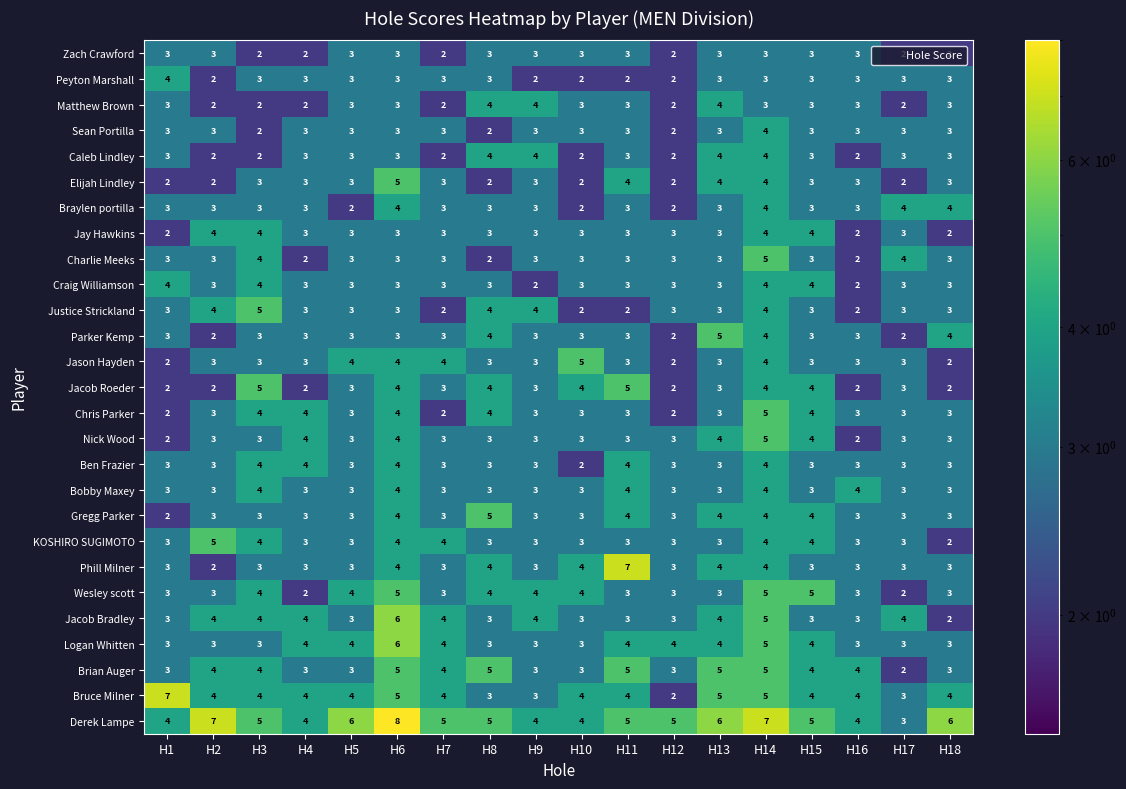

What is the spread (max minus min) of values at H18?

4